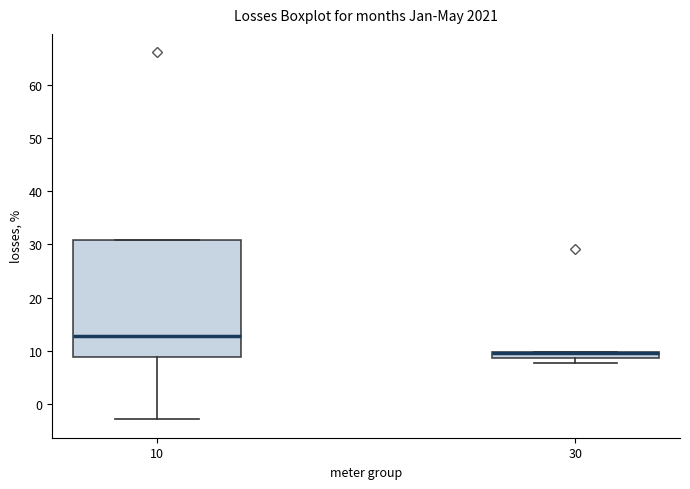

Comparing the boxes themselves (not the whiskers), which one is the tallest?

10